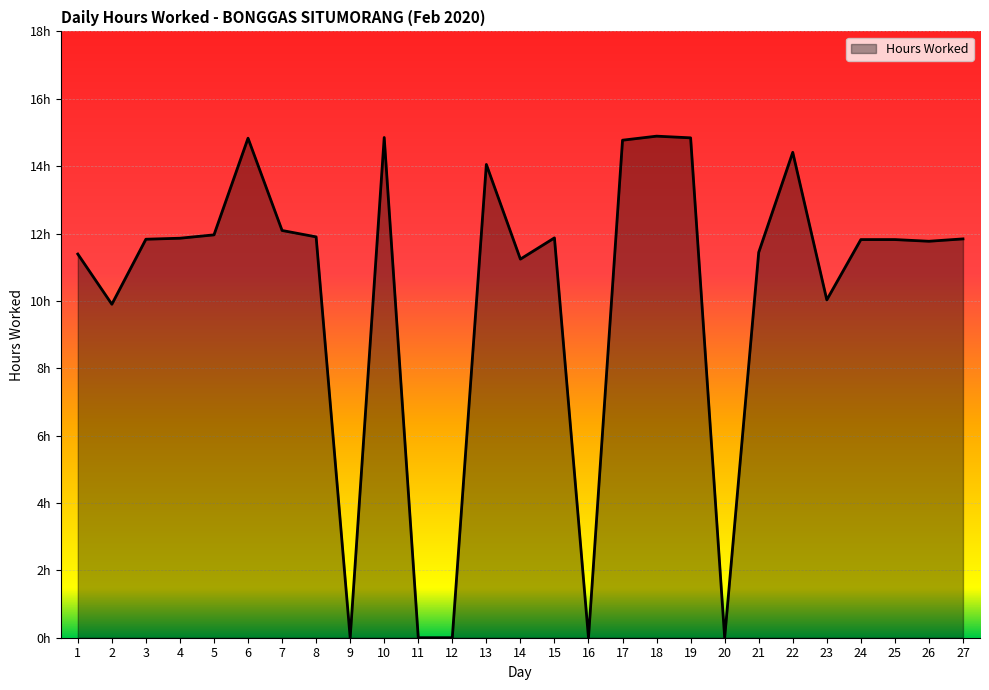

List the labels in order of value, smallest first.

9, 11, 12, 16, 20, 2, 23, 14, 1, 21, 26, 24, 25, 3, 27, 4, 15, 8, 5, 7, 13, 22, 17, 6, 19, 10, 18